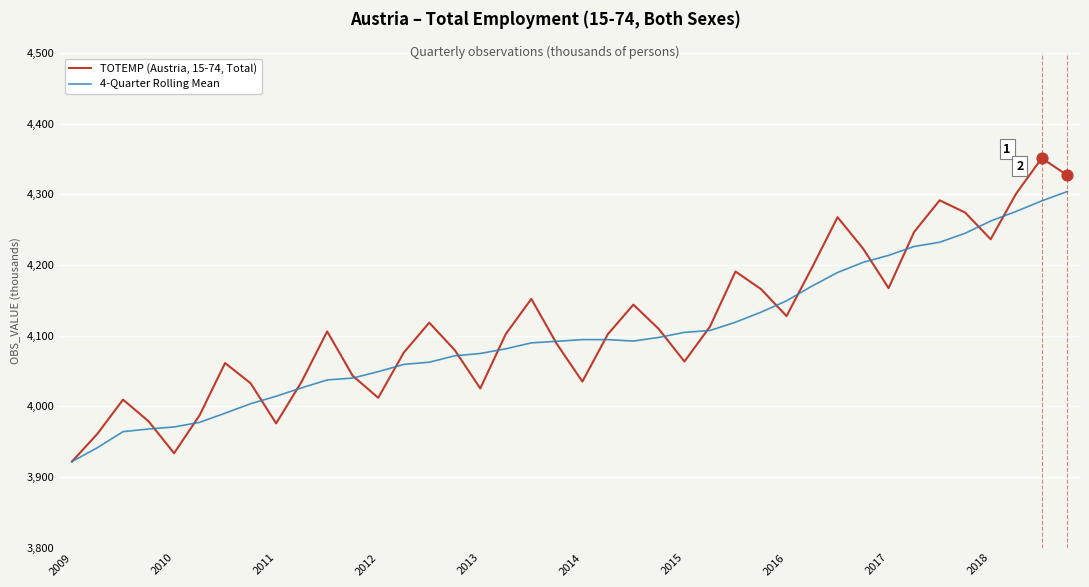

At how many categories does at least one series exceed 4349?

1